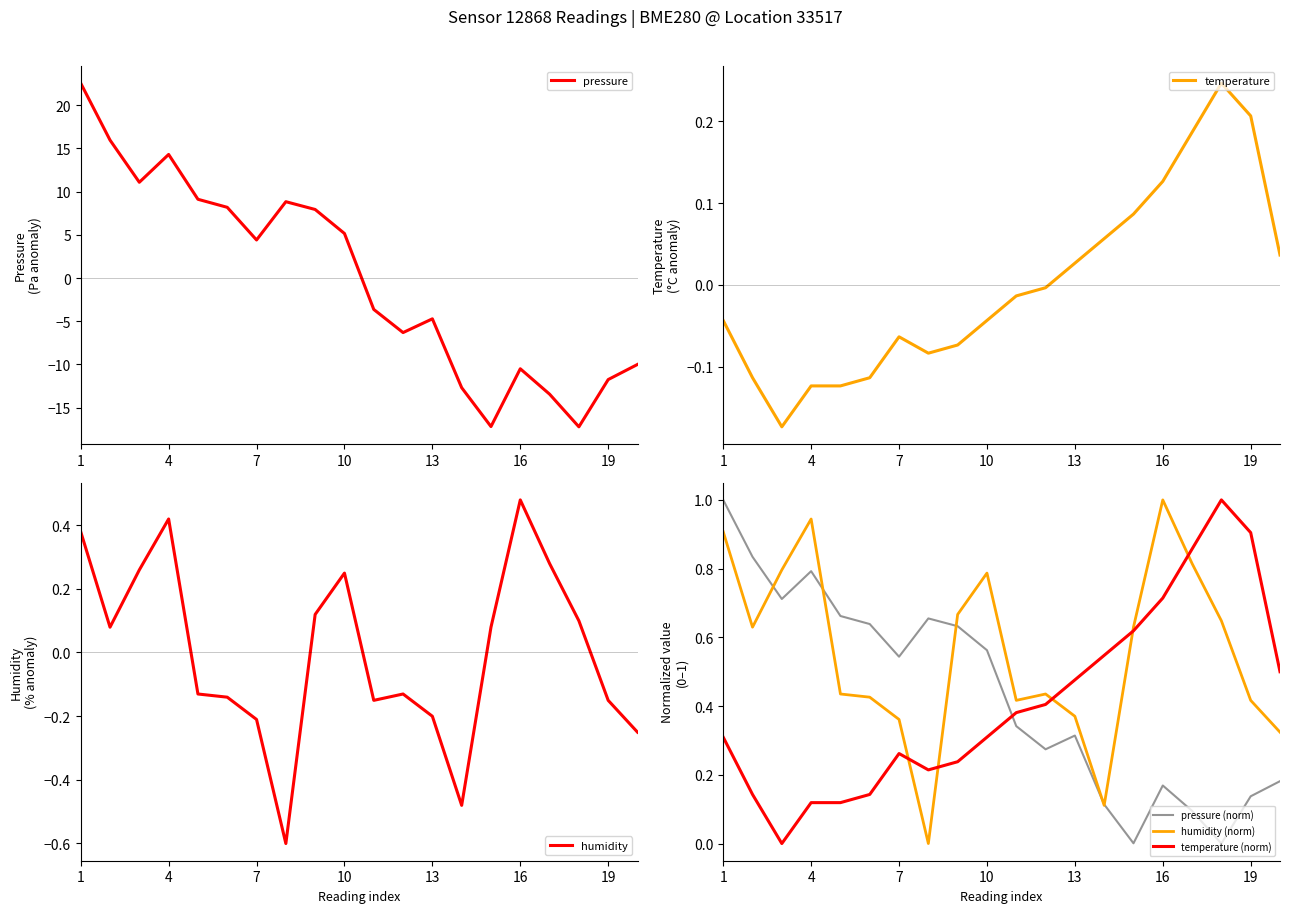

What is the value of the pressure (norm) point at the 10th from the left?

0.6